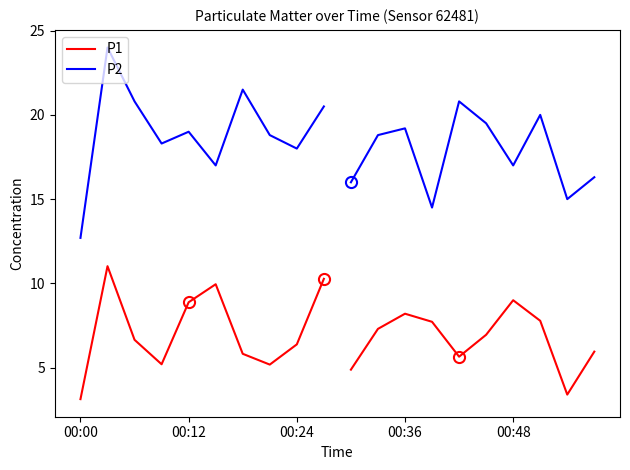

What is the sum of the P2 values at 00:36 and 5?

35.3